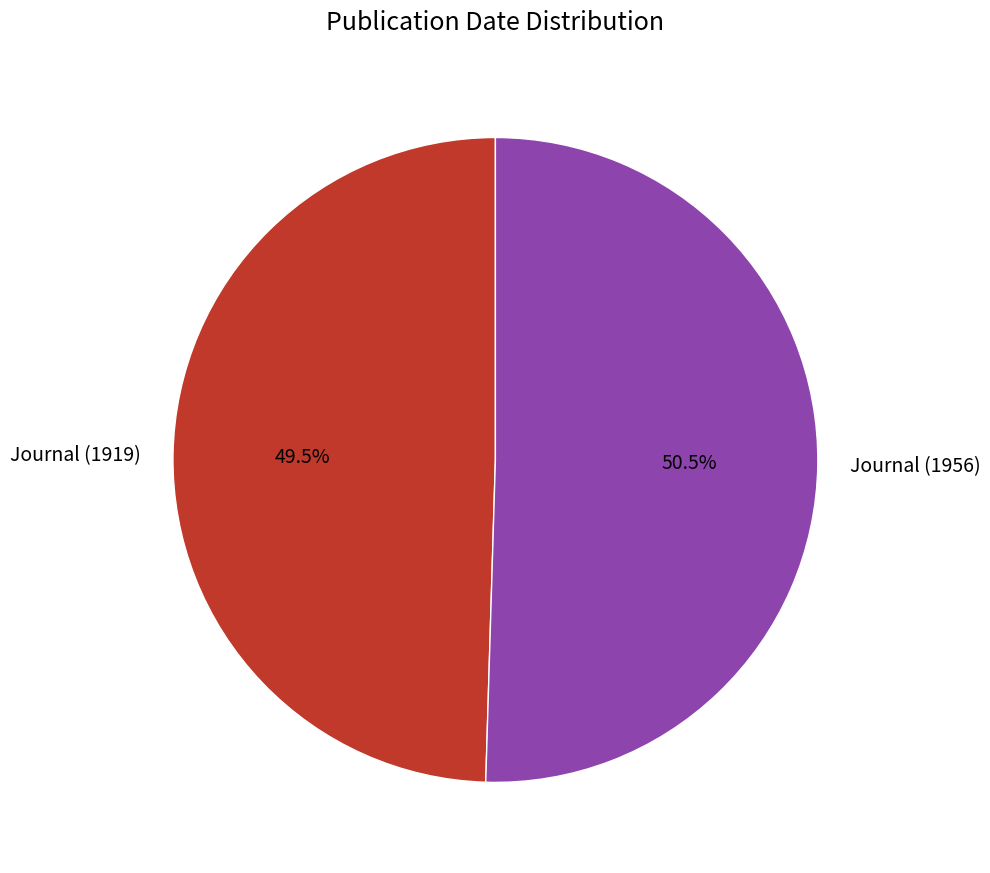

What is the ratio of the value at Journal (1919) to the value at Journal (1956)?

1.0